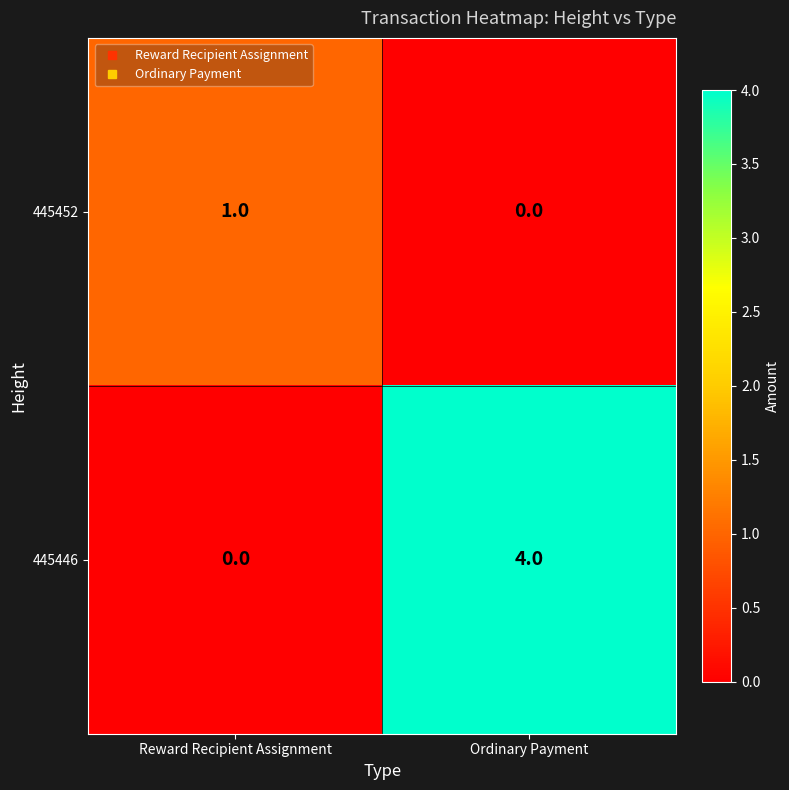

Is it true that 445452 equals 1 at Reward Recipient Assignment?

True